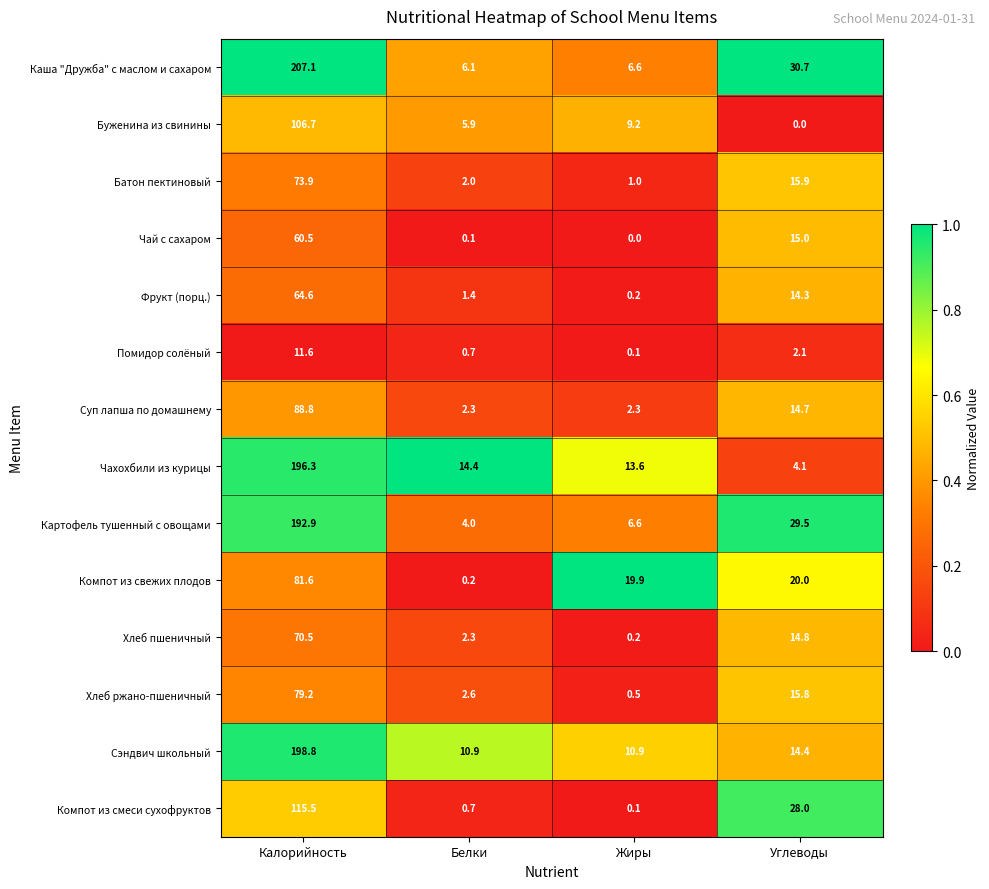

Rank the series at Углеводы from highest to lowest value.

Каша "Дружба" с маслом и сахаром, Картофель тушенный с овощами, Компот из смеси сухофруктов, Компот из свежих плодов, Батон пектиновый, Хлеб ржано-пшеничный, Чай с сахаром, Хлеб пшеничный, Суп лапша по домашнему, Сэндвич школьный, Фрукт (порц.), Чахохбили из курицы, Помидор солёный, Буженина из свинины